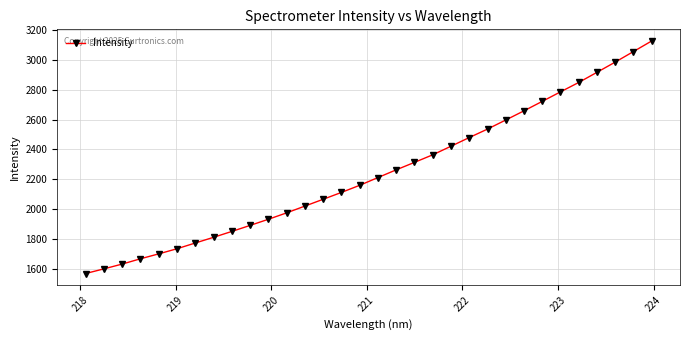

What is the value of the 18th point from the left?

2264.3